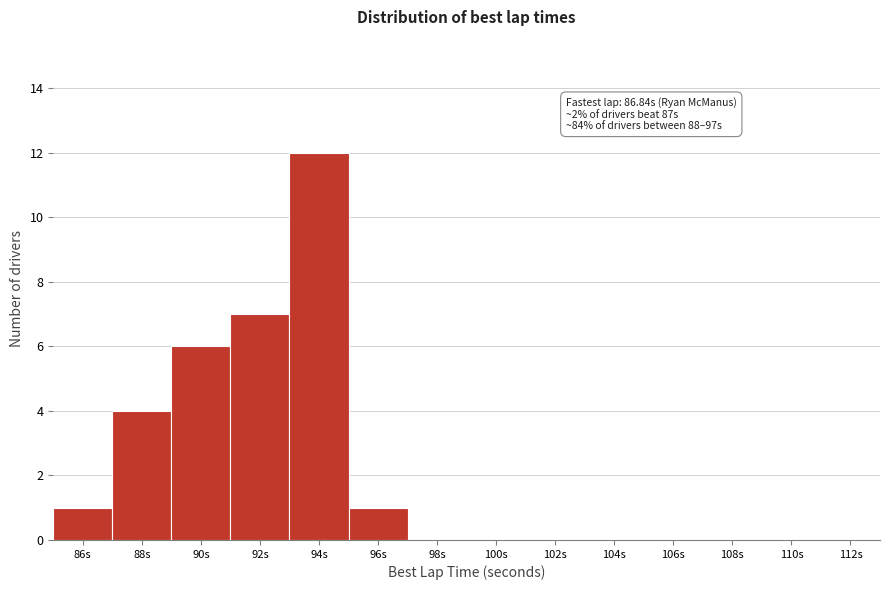

Reading right to left, what are all the values shown in this chart?

112s=0	110s=0	108s=0	106s=0	104s=0	102s=0	100s=0	98s=0	96s=1	94s=12	92s=7	90s=6	88s=4	86s=1